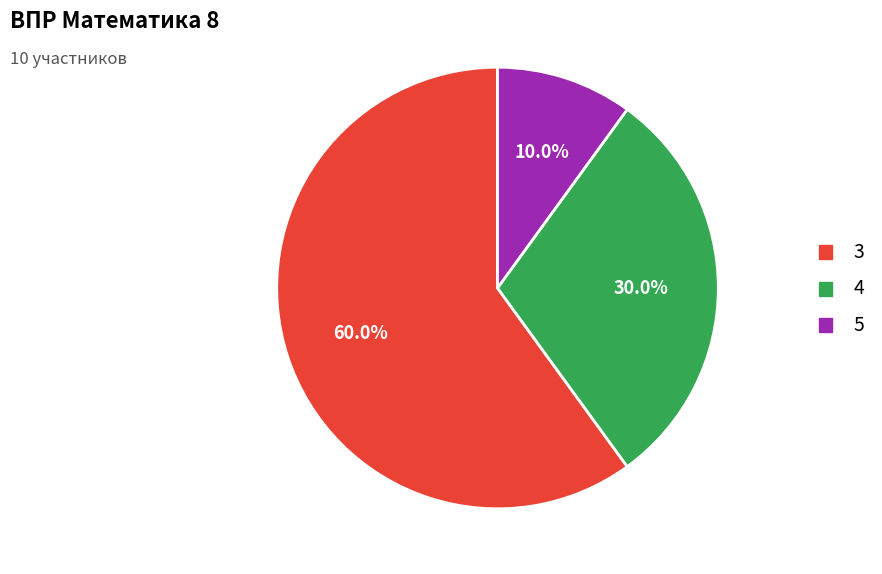

Which slice is the largest?

3